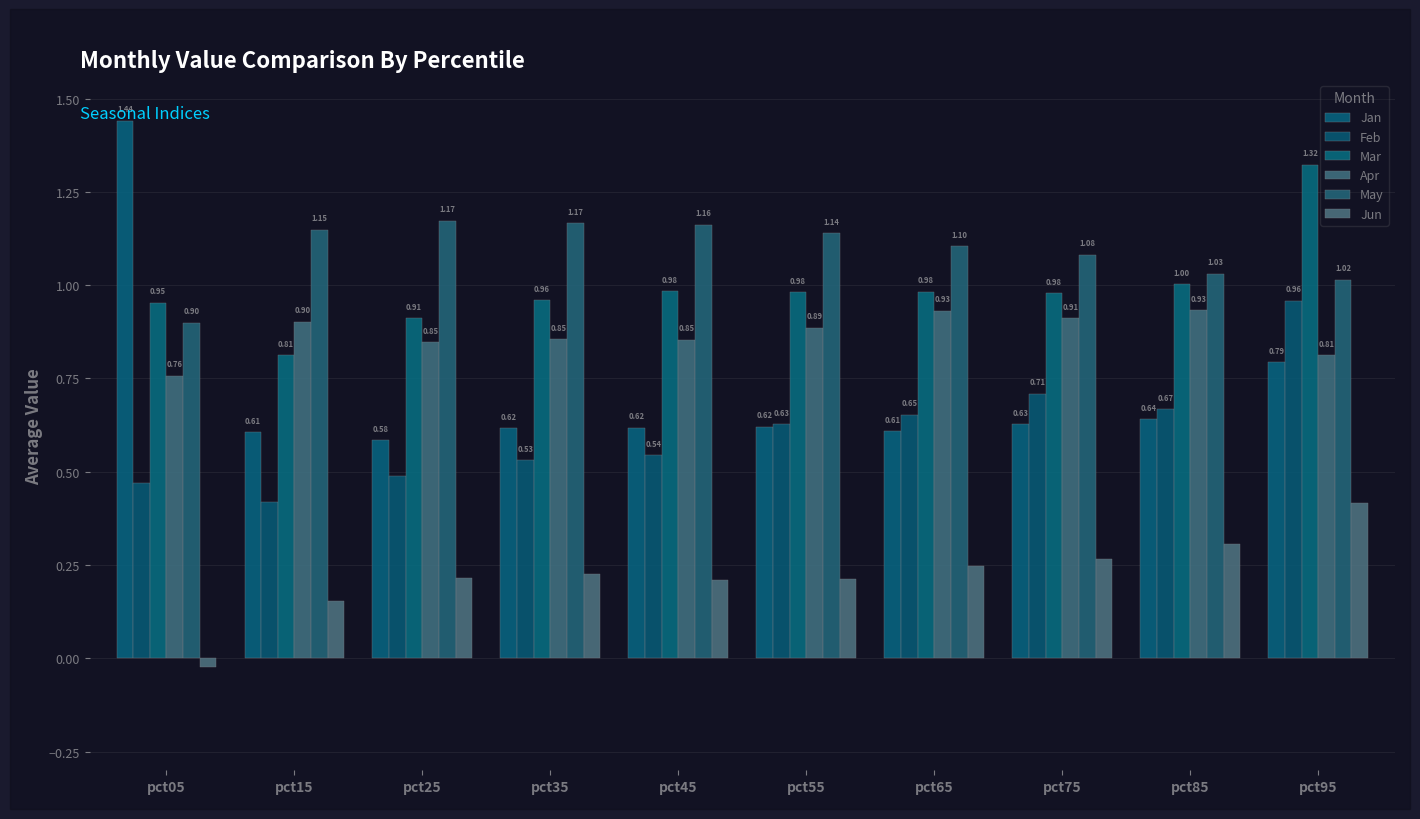

At pct15, list the series in order from largest to smallest.

May, Apr, Mar, Jan, Feb, Jun